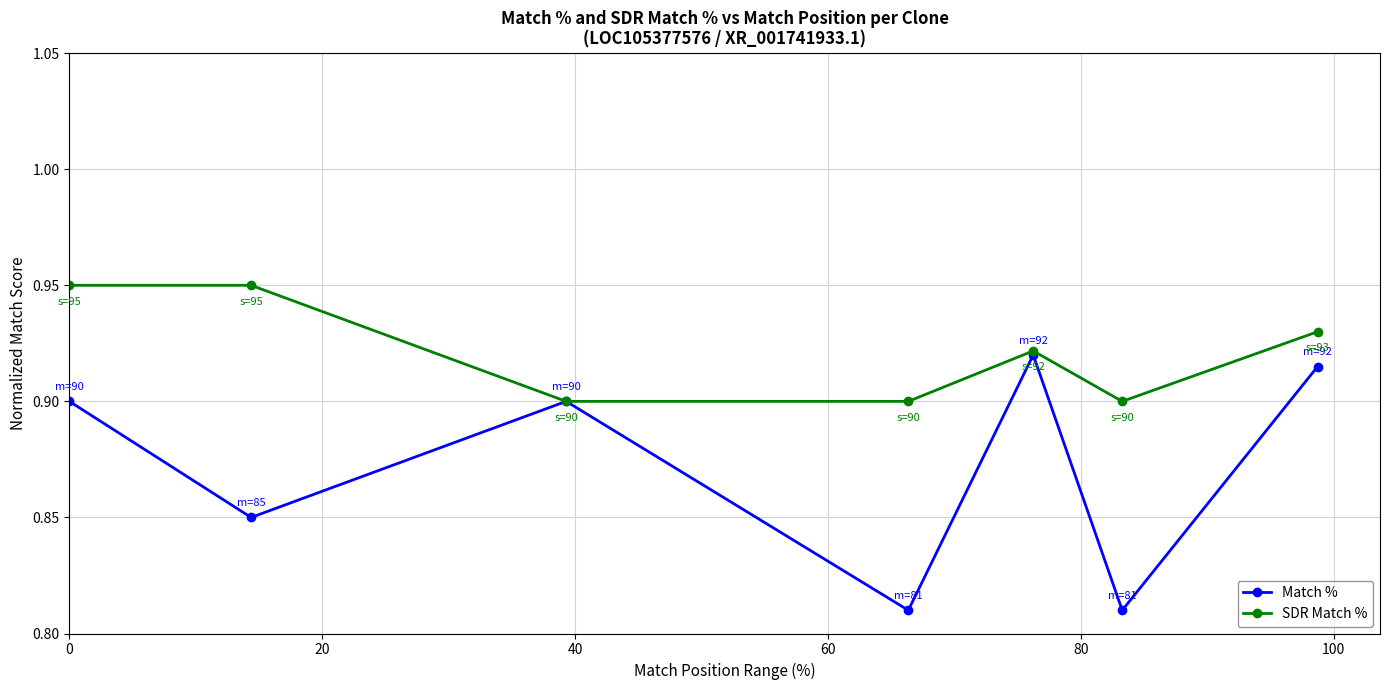

Which series has the largest range (max minus min)?

Match %